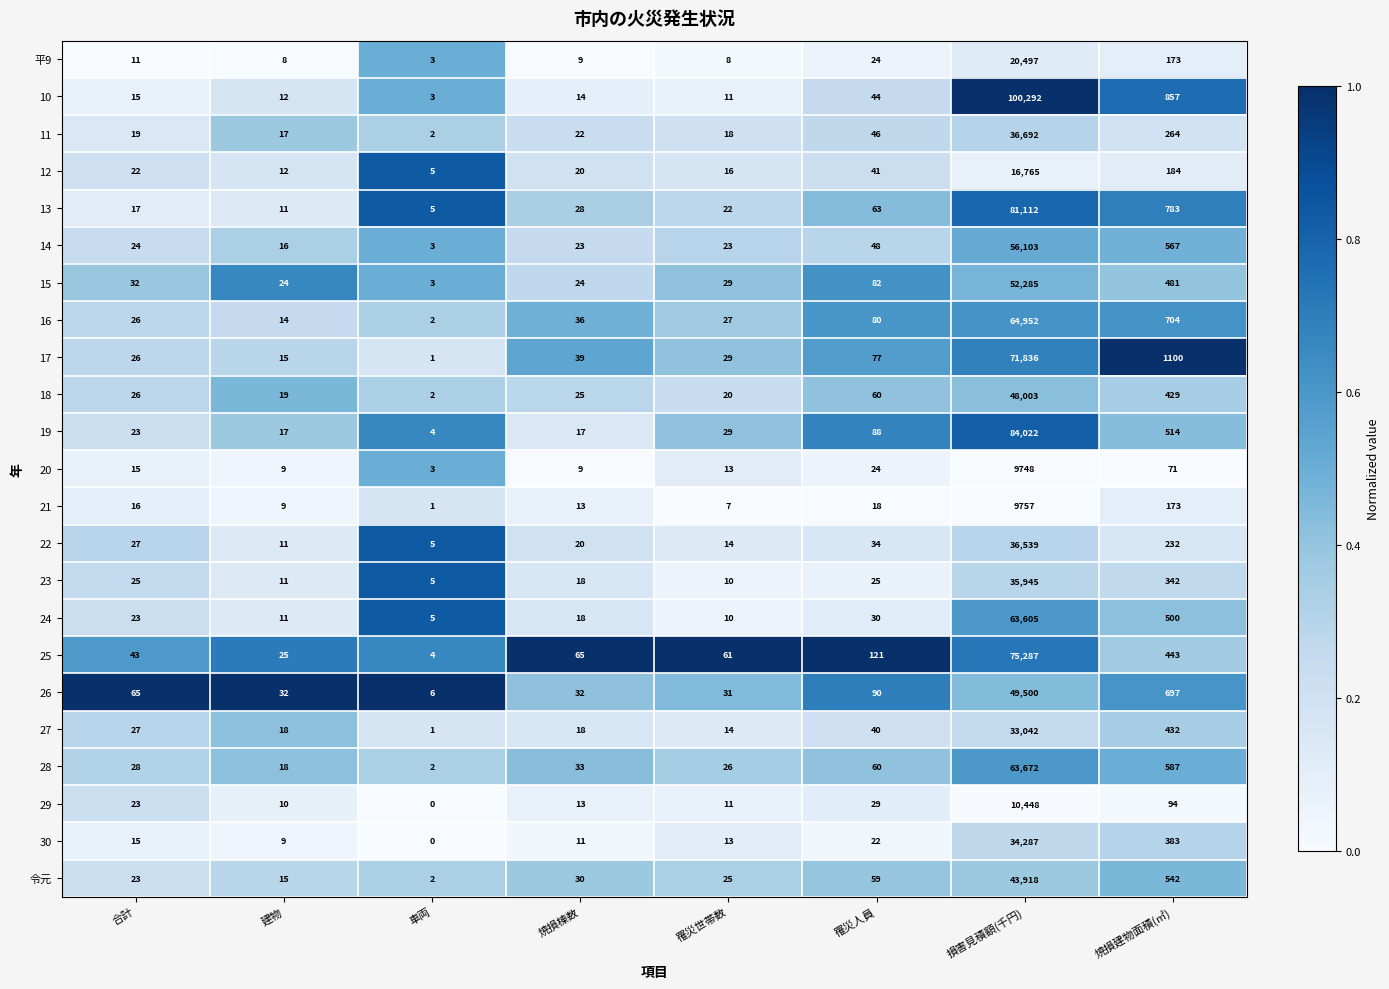

The 21 series shows 5 at 合計. True or false?

False